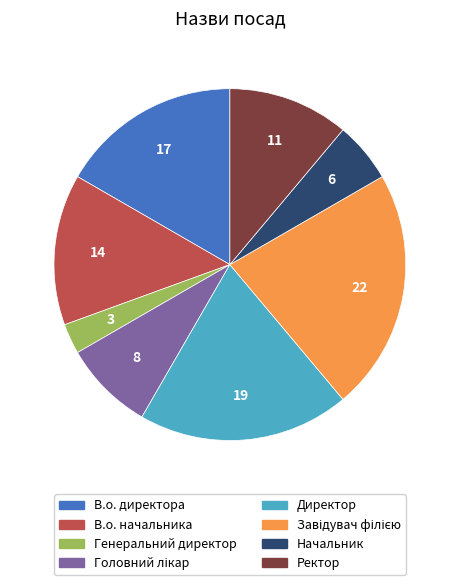

How many segments does this pie chart have?

8